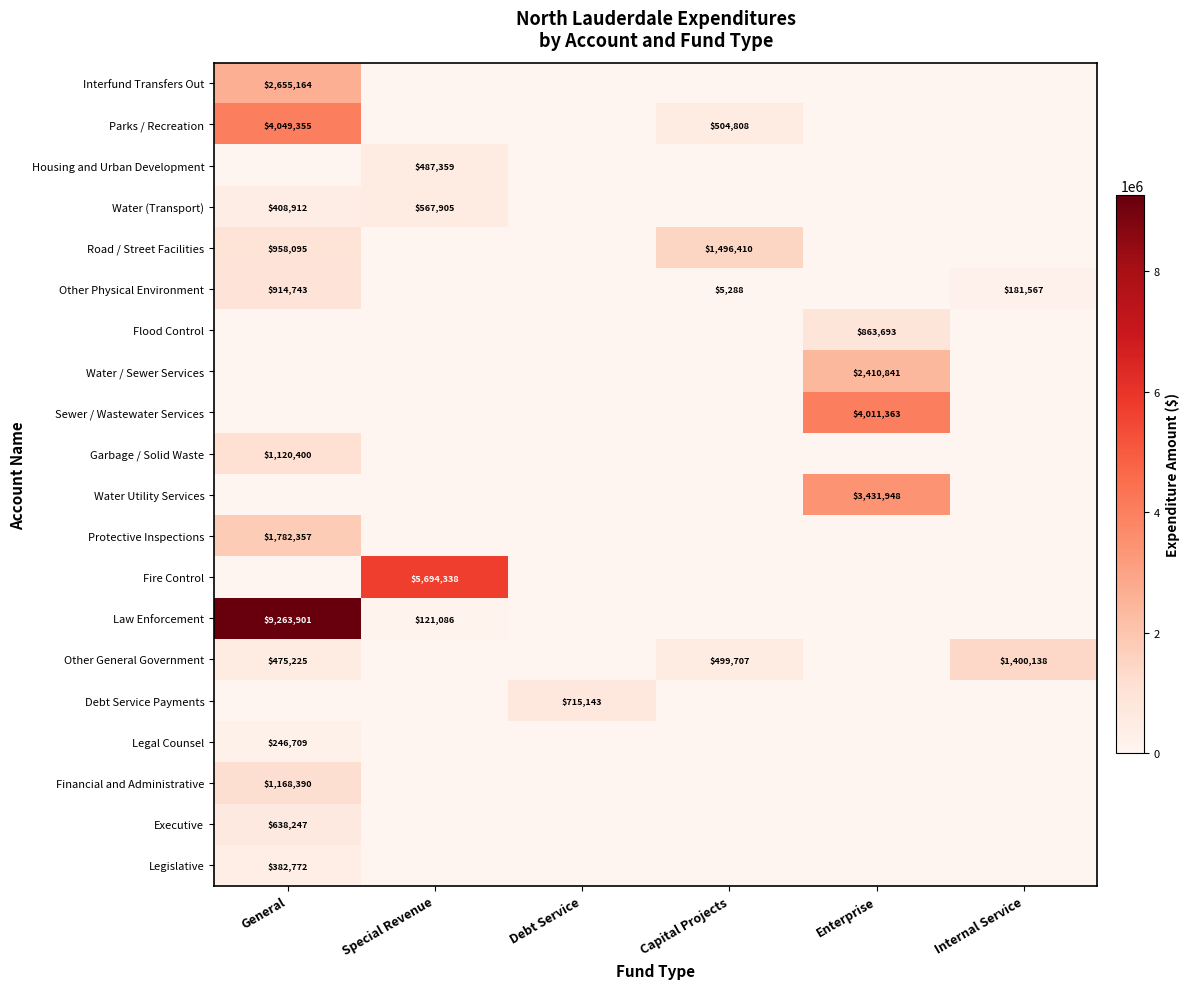

The value of Law Enforcement at General is 14385256. True or false?

False